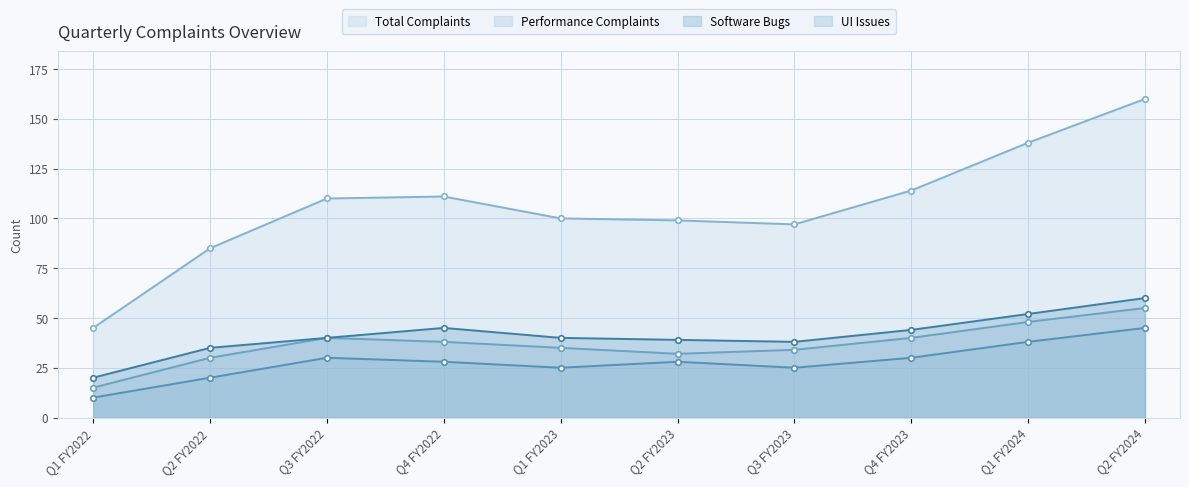

What is the difference between the maximum and minimum values in the Total Complaints series?

115